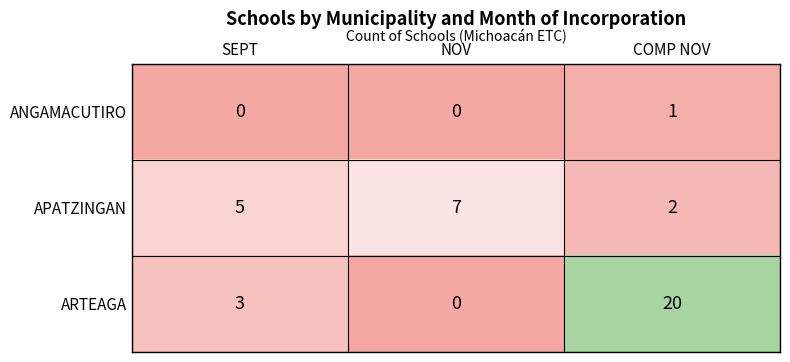

Which category has the highest value across all series?

COMP NOV